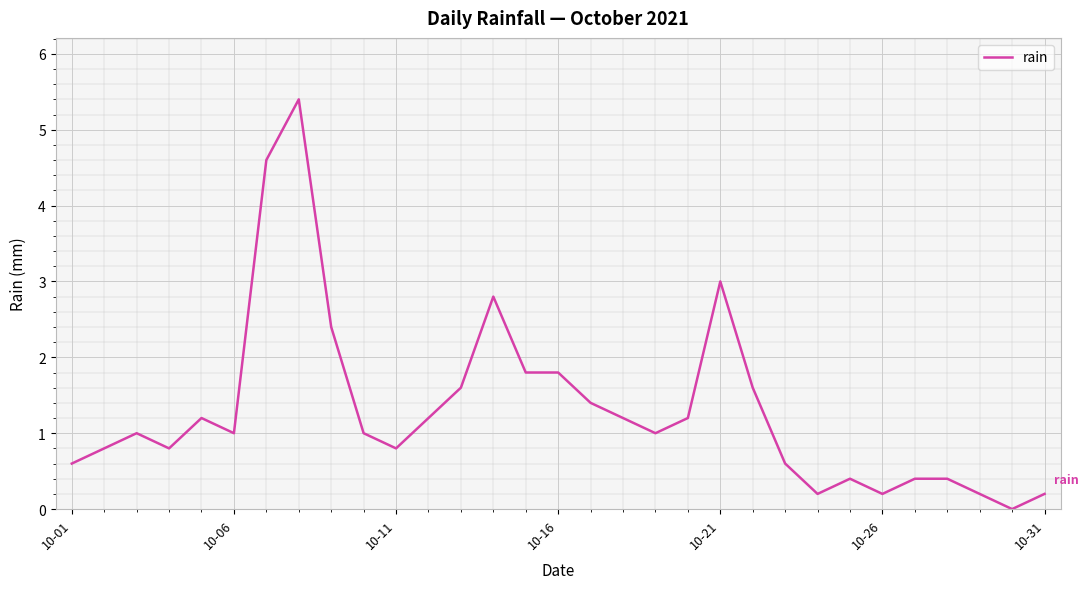

What is the difference between the maximum and minimum values?

5.4